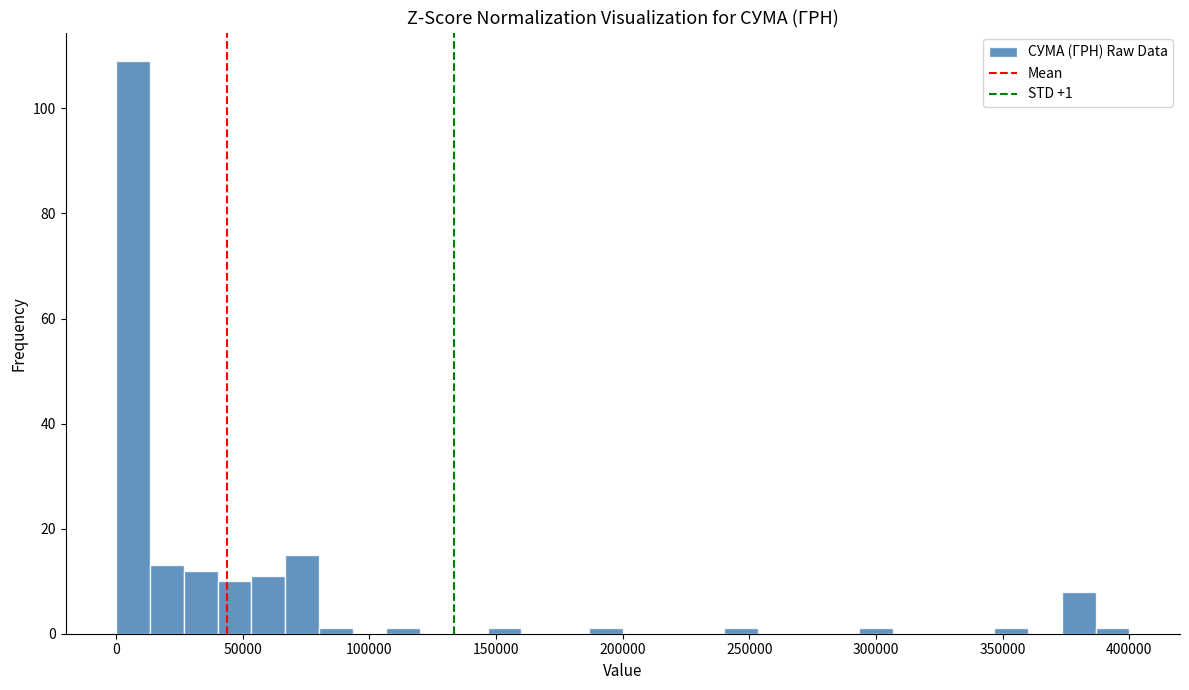

Around what value on the x-axis is the tallest bar? Give the approximate position of its centre, as read against the axis.

5000